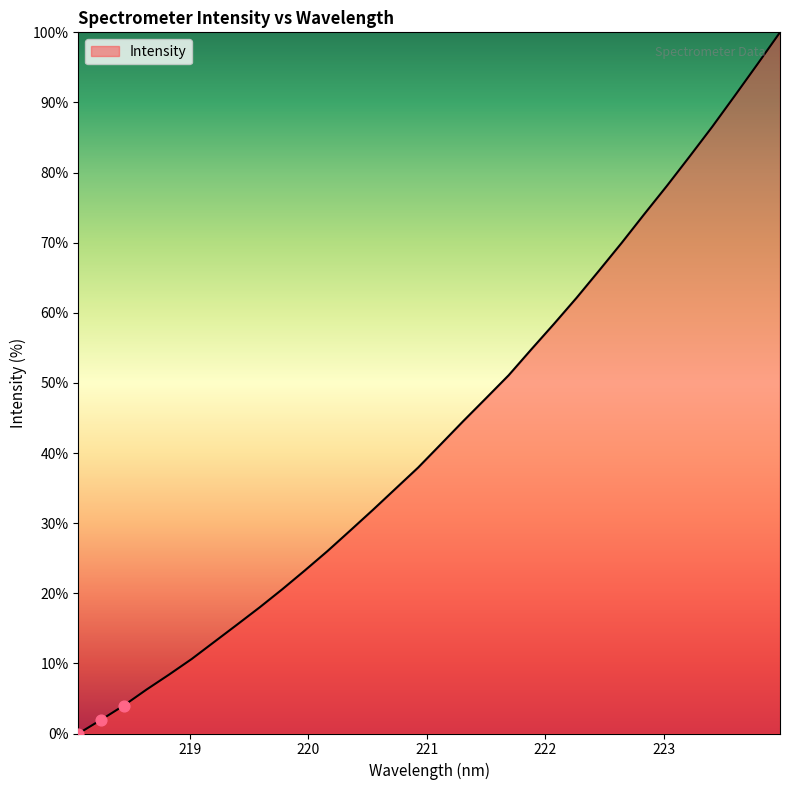

What is the difference between the maximum and minimum values?

100.0